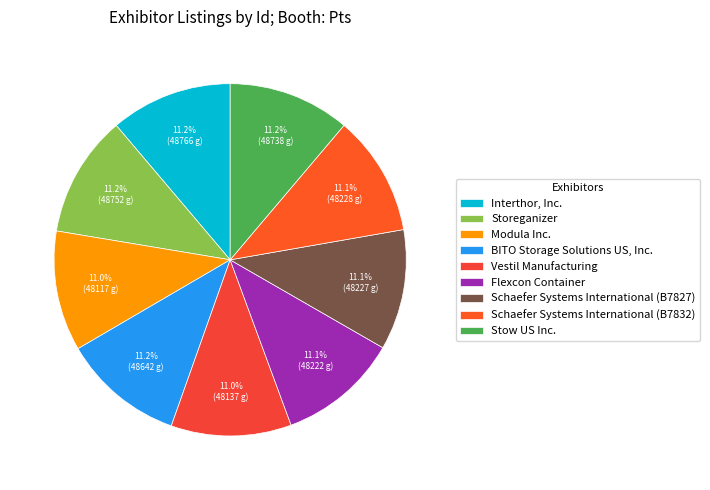

Is it true that Schaefer Systems International (B7832) is 11% of the pie?

True